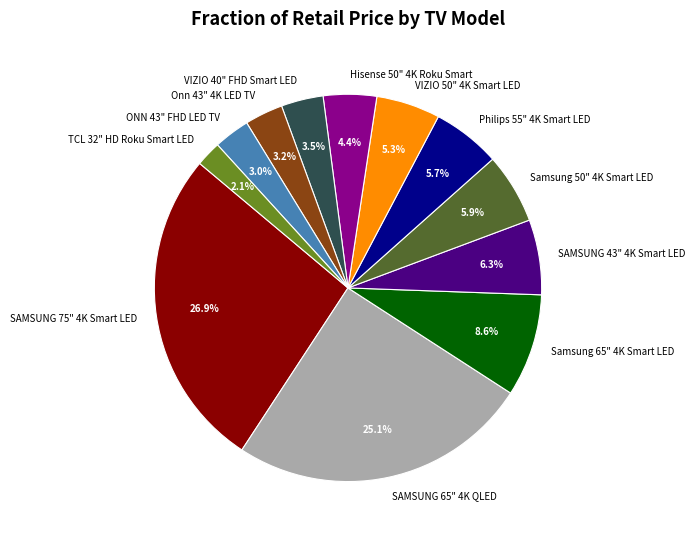

Which category has the biggest portion of the pie?

SAMSUNG 75" 4K Smart LED